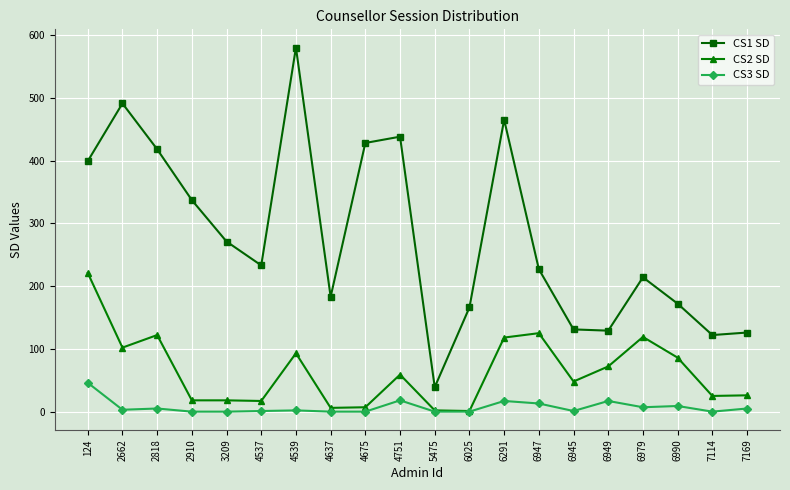

What is the value of the CS2 SD point at the 13th from the left?

118